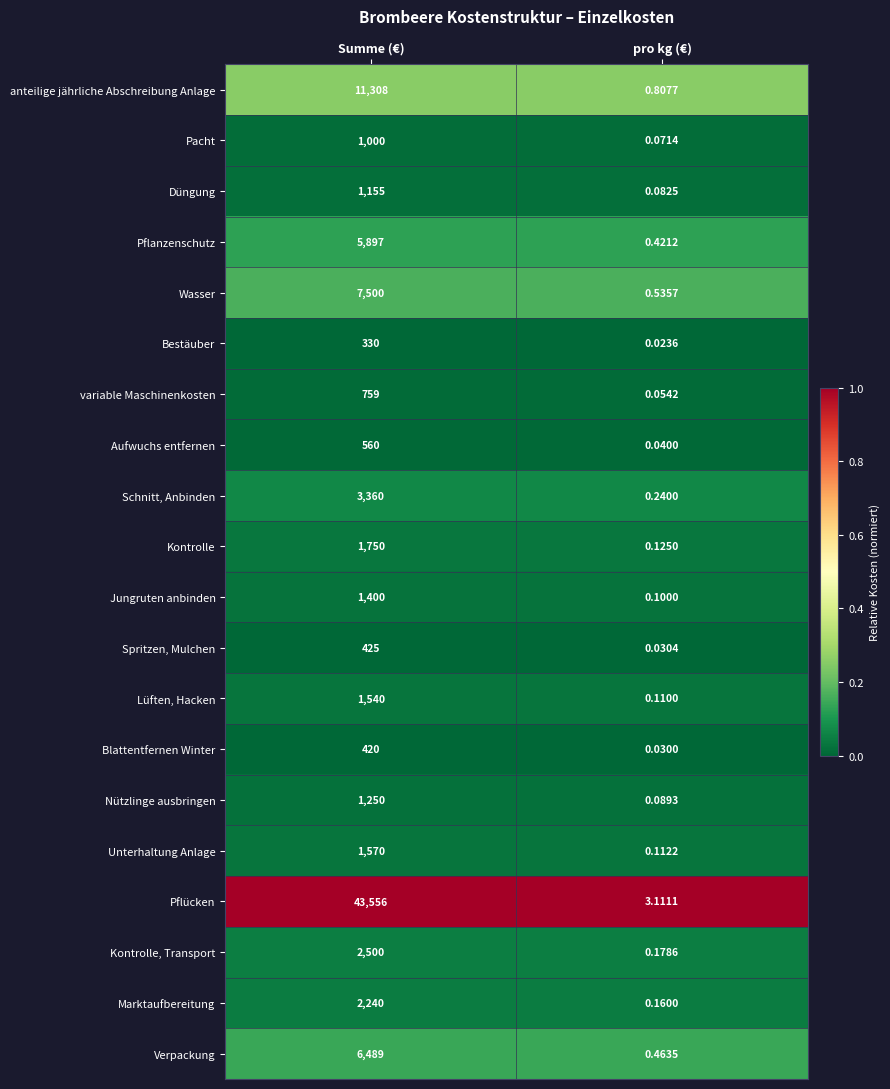

Which label corresponds to the largest value in the chart?

Summe (€)